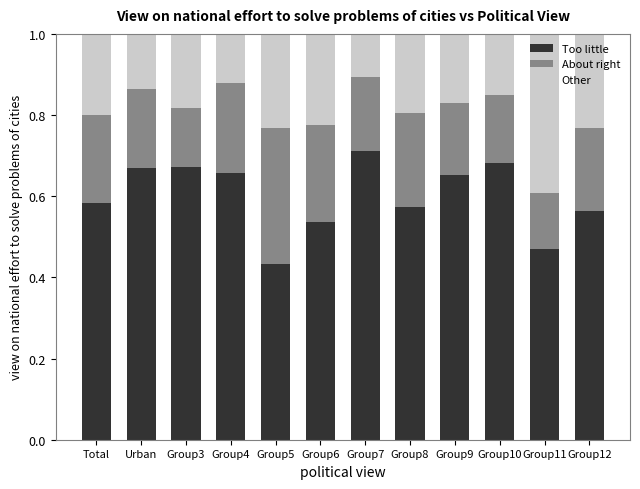

At which label does Too little reach its minimum?

Group5